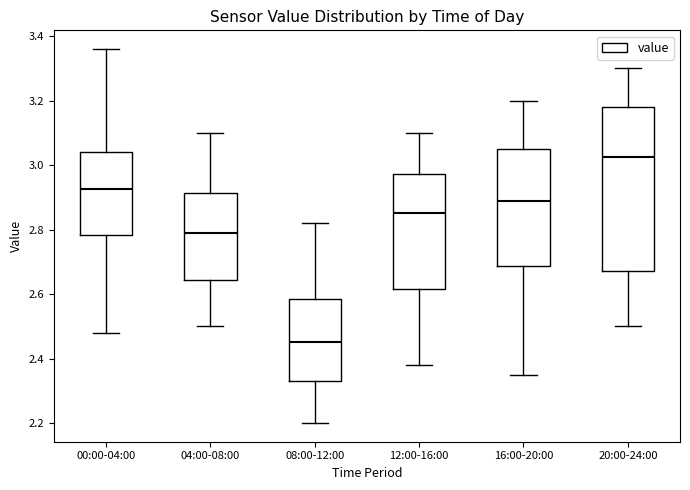

Reading left to right, transcribe this box plot: for each box, give where its median line is, the range the box spans, and where its two whiskers end, as read against the y-axis. The values are not printed on the chart, so give them approximately, as read against the axis.

00:00-04:00: median 2.92, box 2.78 to 3.04, whiskers 2.48 to 3.36
04:00-08:00: median 2.80, box 2.64 to 2.92, whiskers 2.50 to 3.10
08:00-12:00: median 2.46, box 2.34 to 2.58, whiskers 2.20 to 2.82
12:00-16:00: median 2.86, box 2.62 to 2.98, whiskers 2.38 to 3.10
16:00-20:00: median 2.90, box 2.68 to 3.06, whiskers 2.36 to 3.20
20:00-24:00: median 3.02, box 2.68 to 3.18, whiskers 2.50 to 3.30